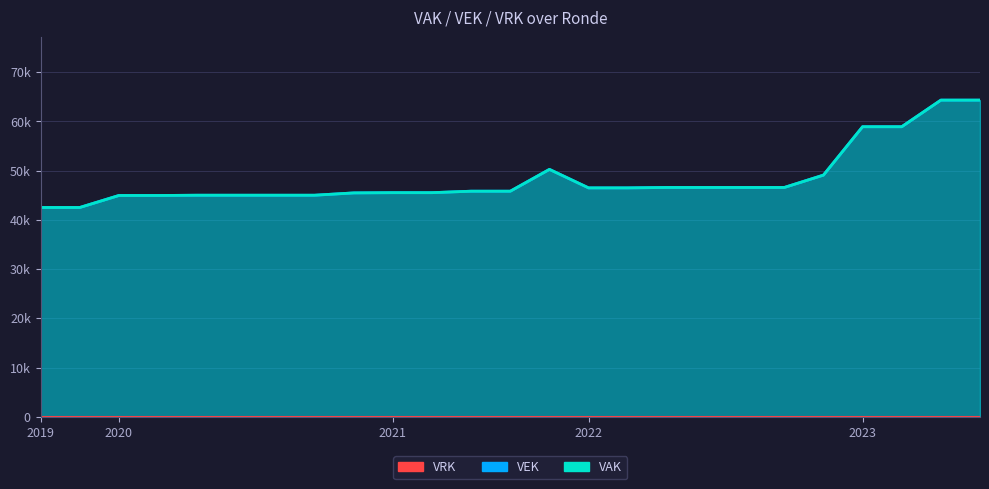

At which label does VEK first exceed 45832?

2021 uitvoering